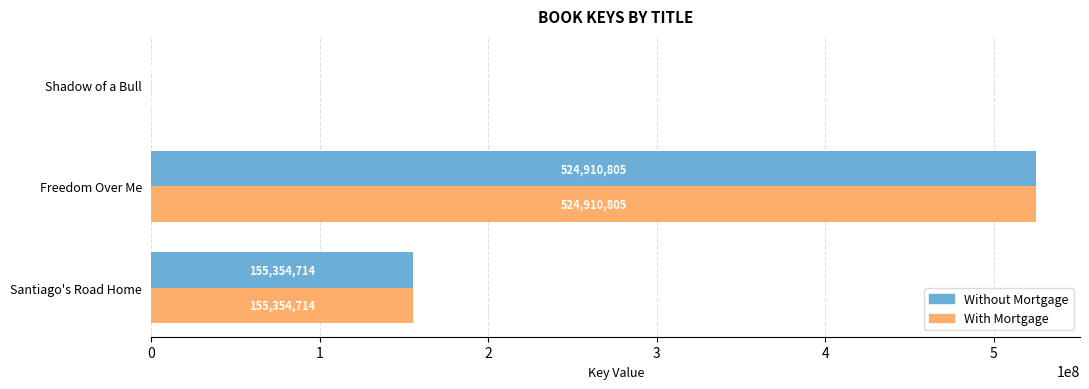

What is the sum of the With Mortgage values at Santiago's Road Home and Shadow of a Bull?

155361060